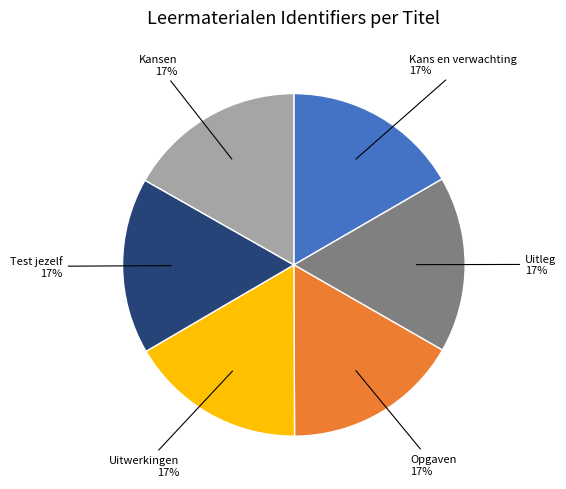

To the nearest percent, what percentage of the pie is Uitwerkingen?

17%